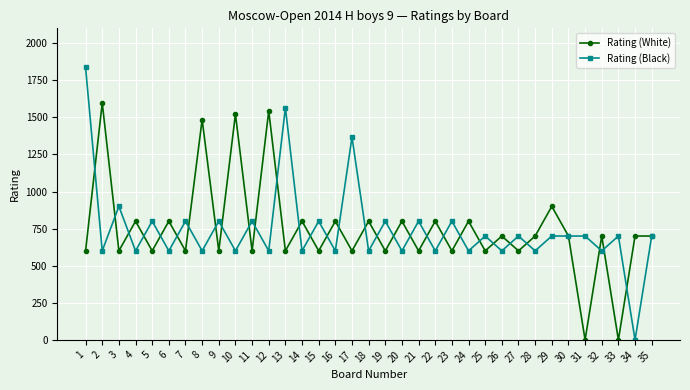

List the series in order of their peak value, highest first.

Rating (Black), Rating (White)